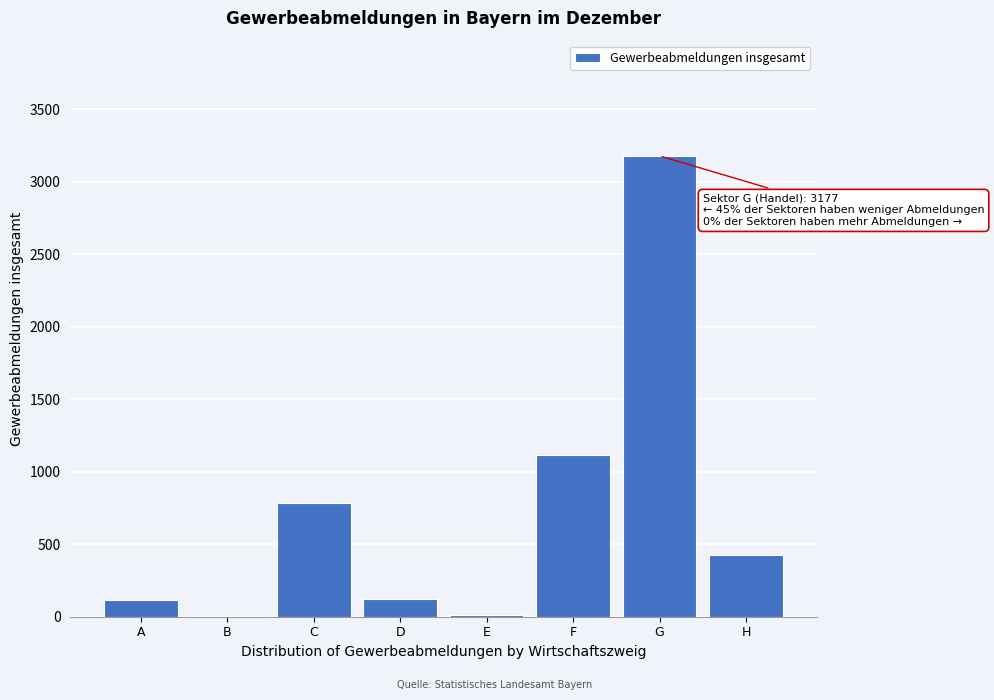

What is the sum of all values?

5760